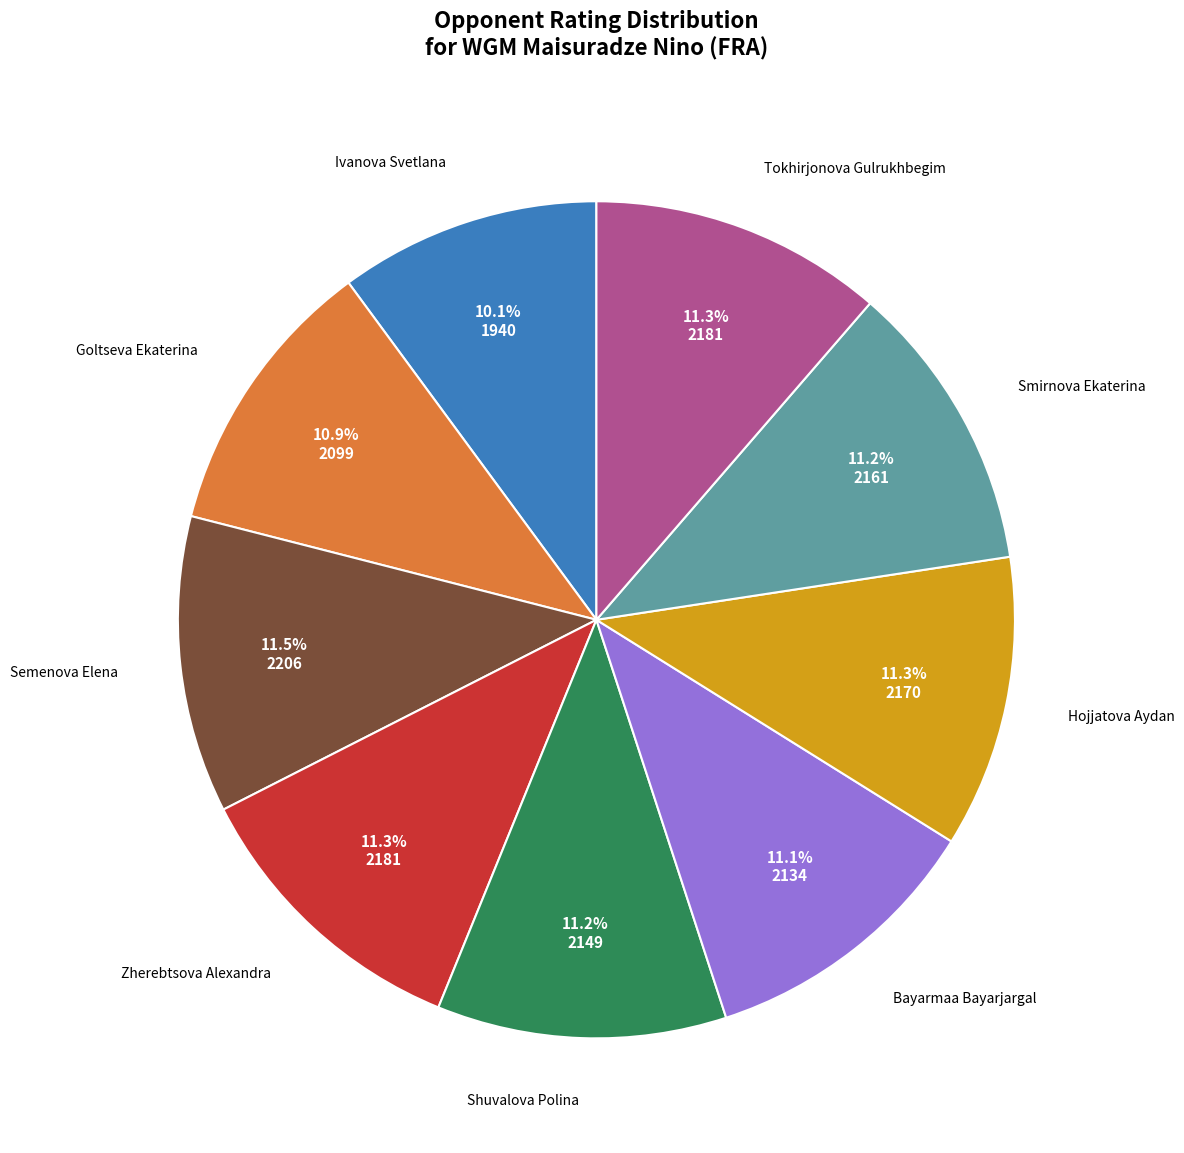

Is there any slice that represents more than half of the pie?

No